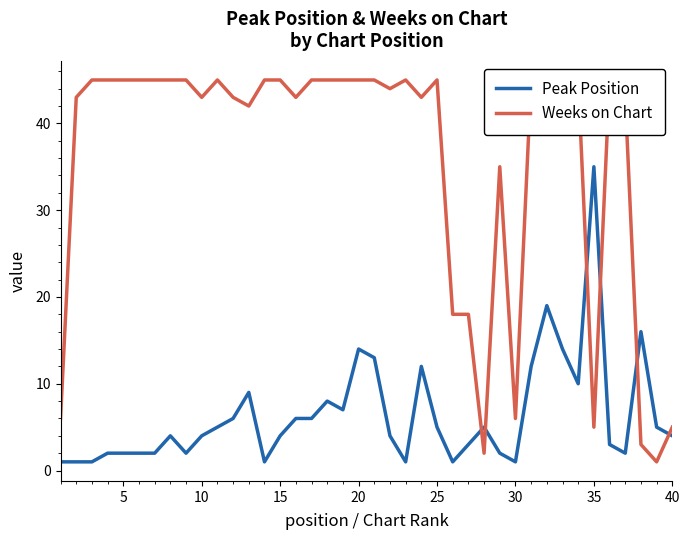

True or false: Peak Position has a value of 1 at 10.

False